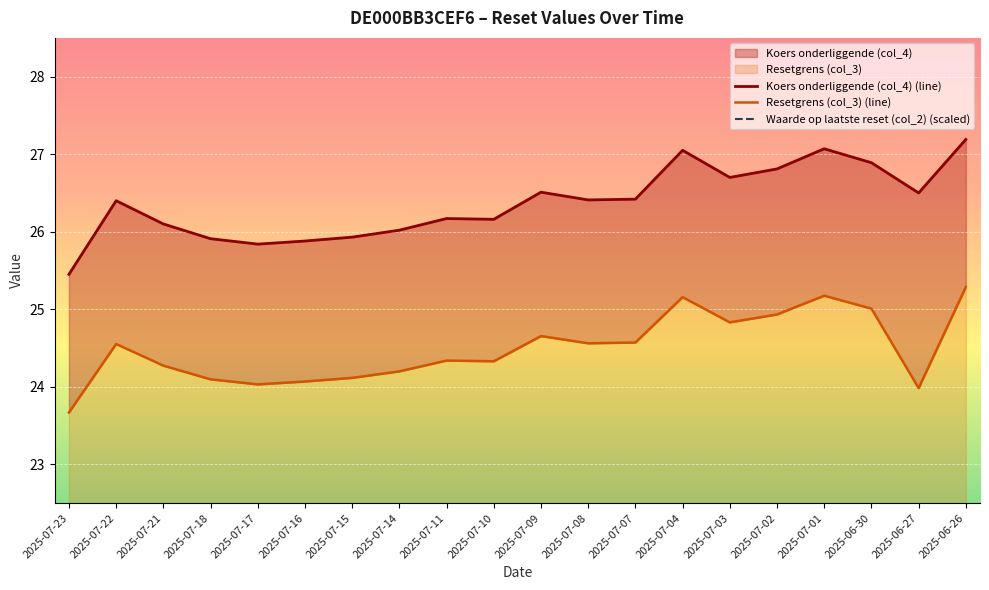

What is the label of the 1st point from the right?

2025-06-26